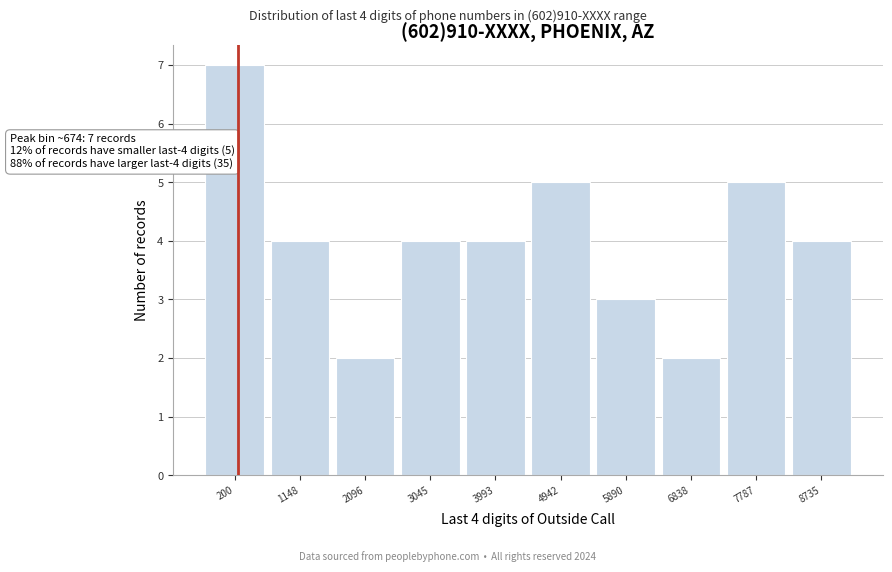

Reading right to left, transcribe all the data shown in this chart.

8735=4	7787=5	6838=2	5890=3	4942=5	3993=4	3045=4	2096=2	1148=4	200=7